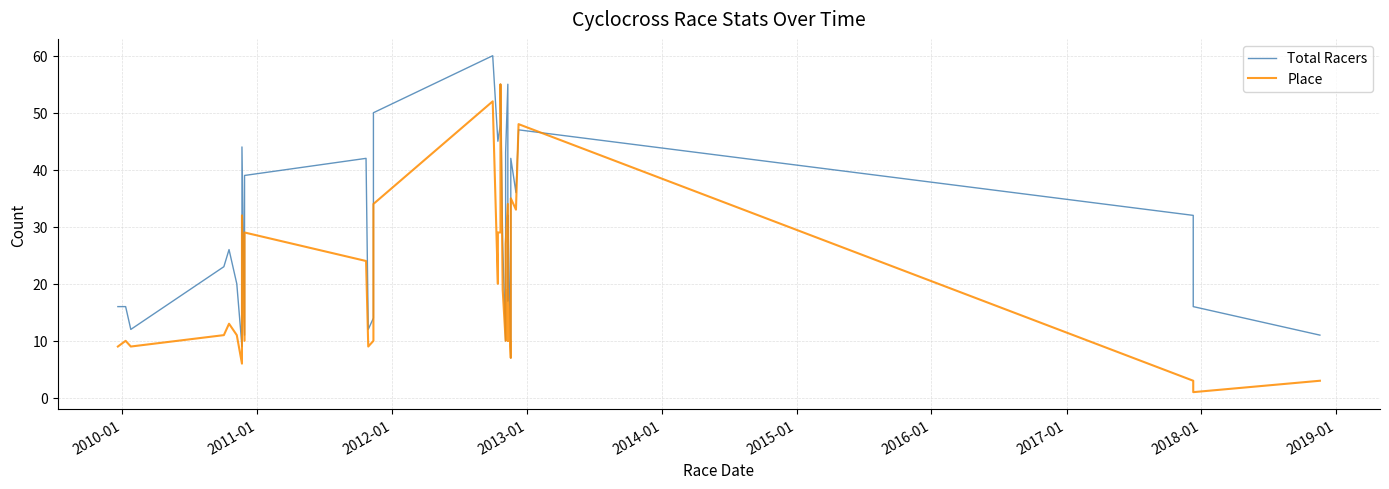

True or false: Total Racers and Place intersect in this chart.

True